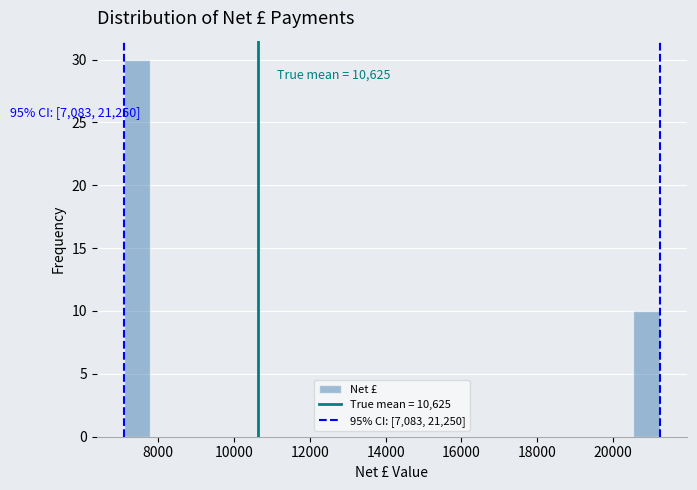

Read against the x-axis, roughly where is the centre of the tallest bar?

7400